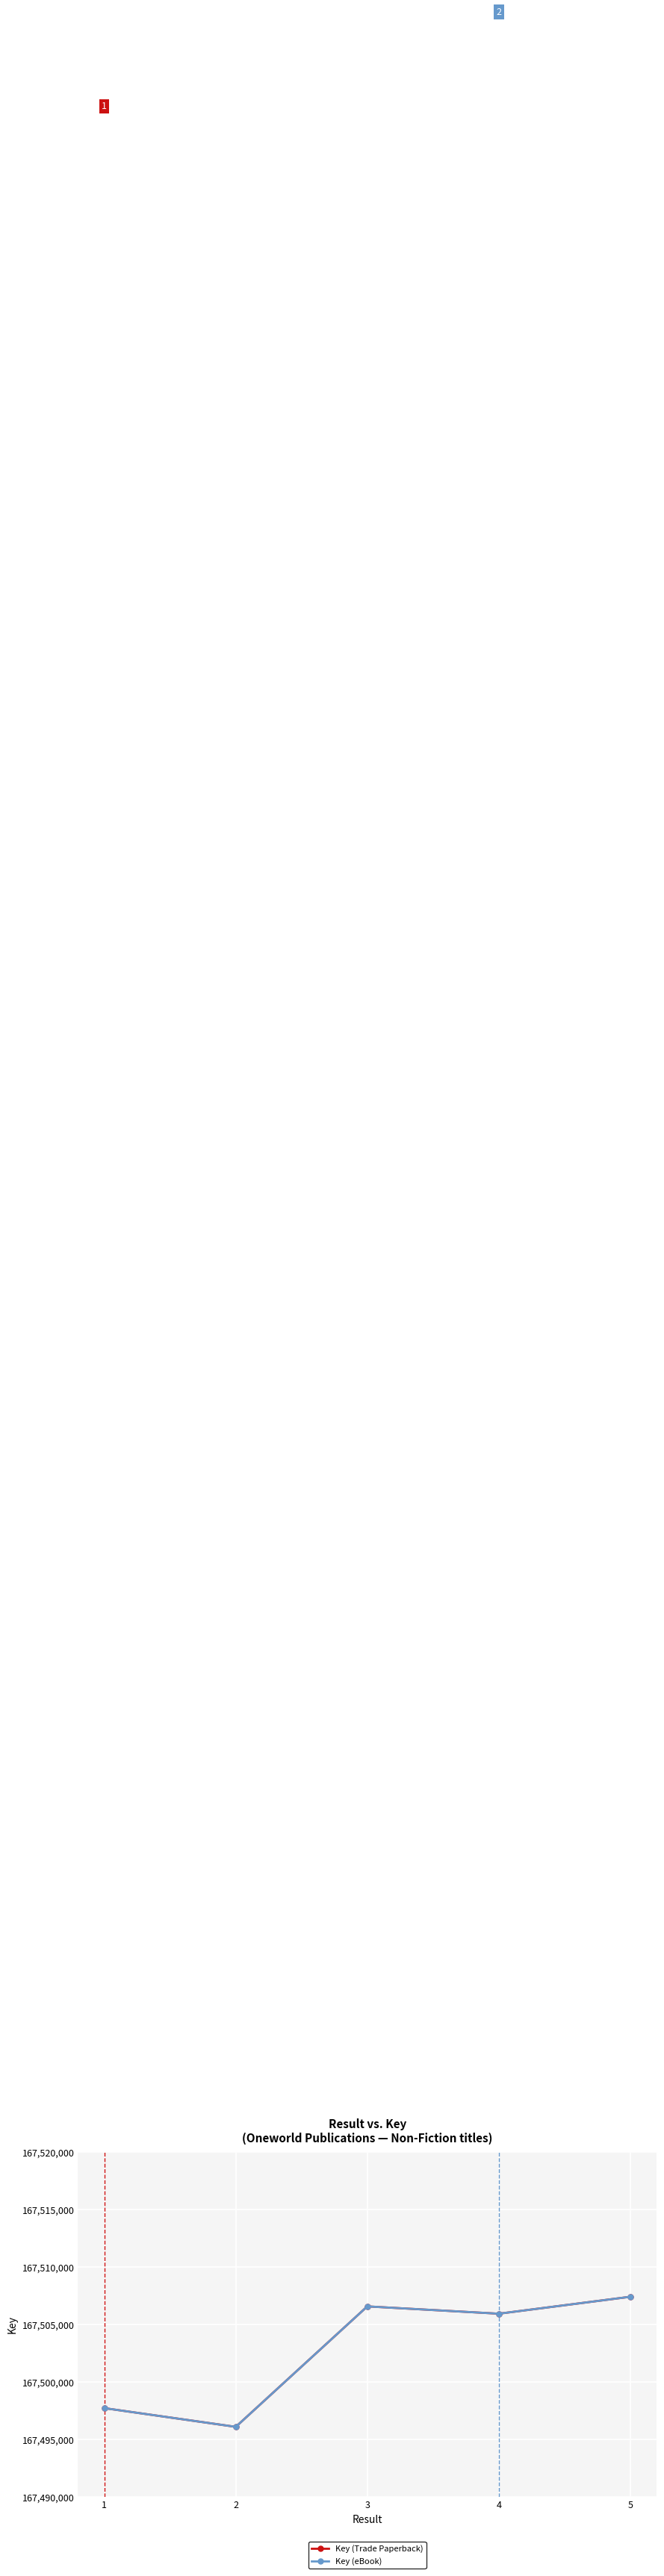

List the series in order of their peak value, lowest first.

Key (Trade Paperback), Key (eBook)